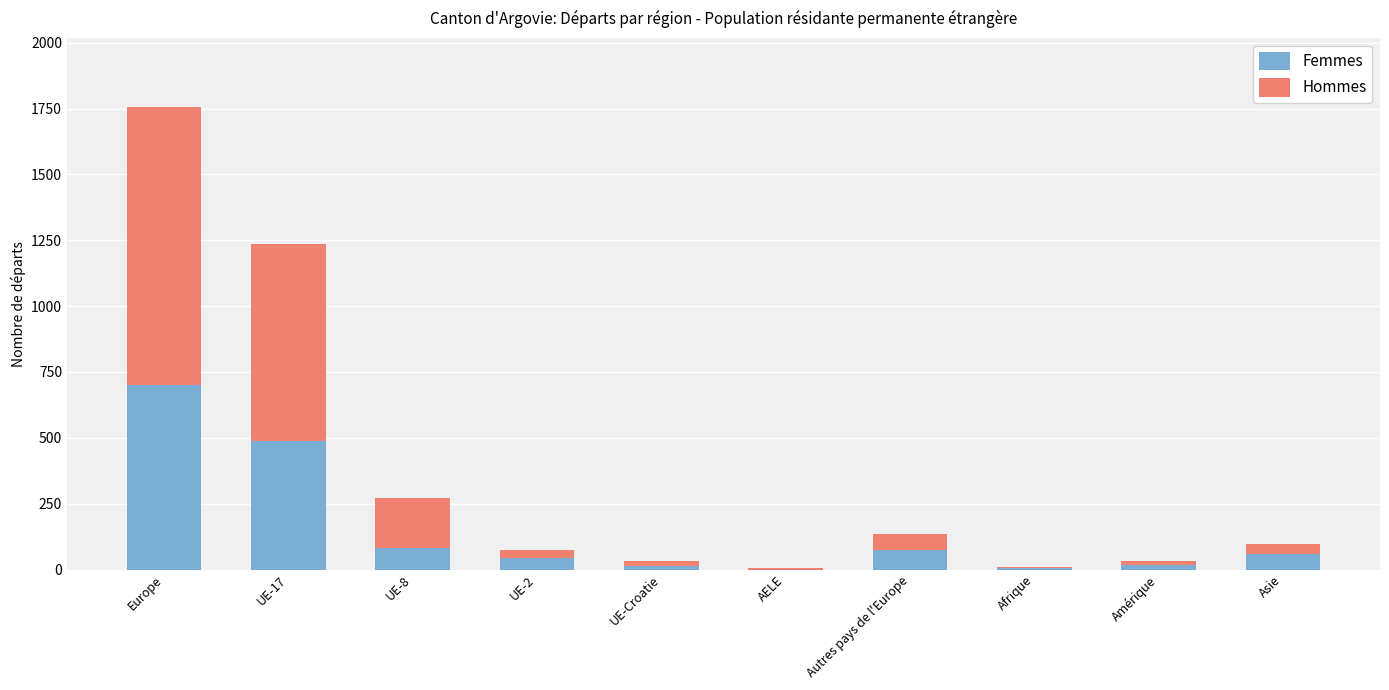

Are the bars grouped side by side (vs. stacked)?

No